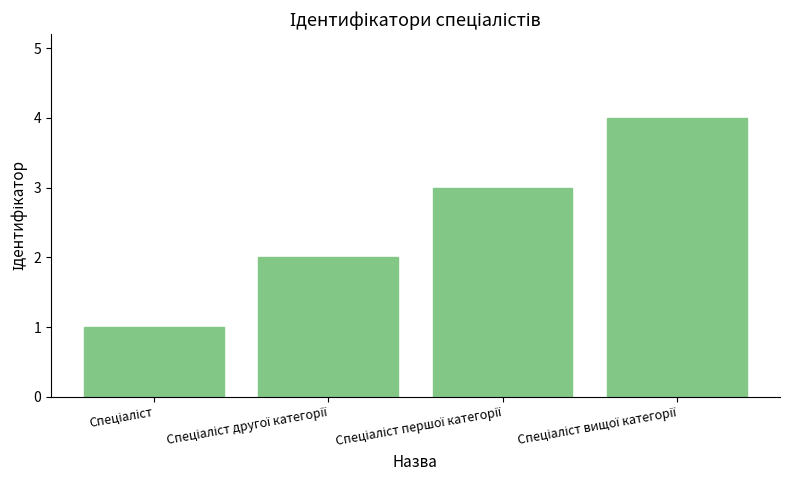

What is the greatest value displayed?

4